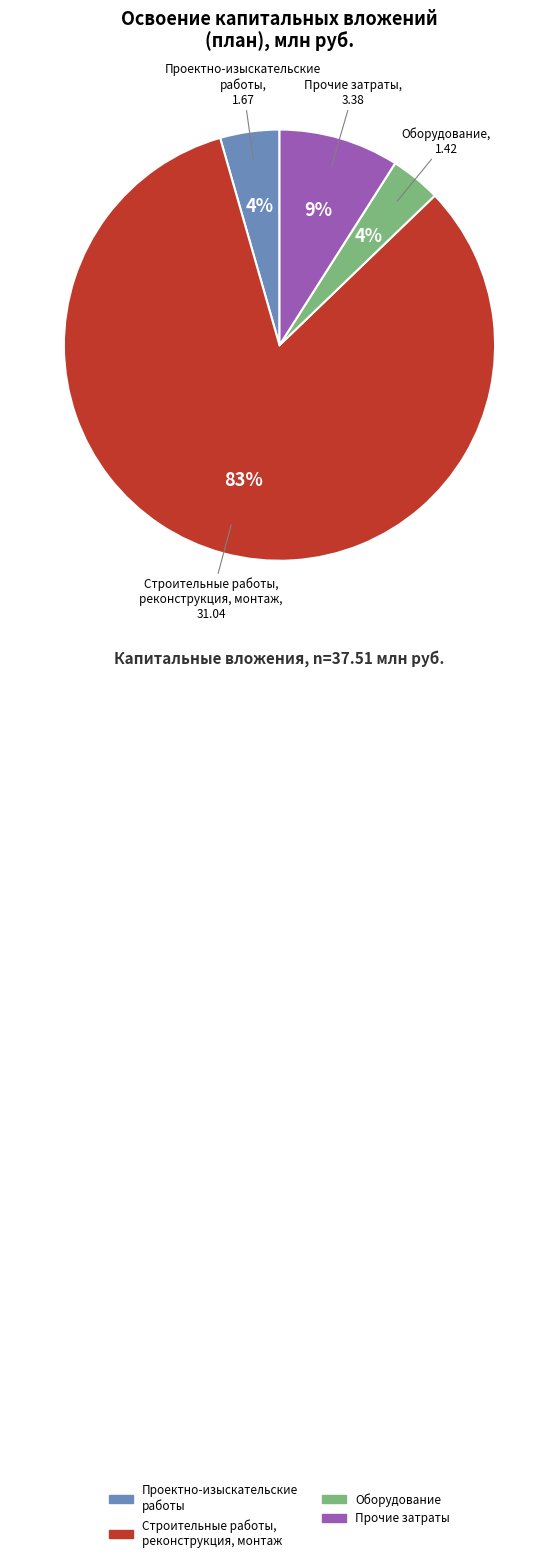

How many segments does this pie chart have?

4